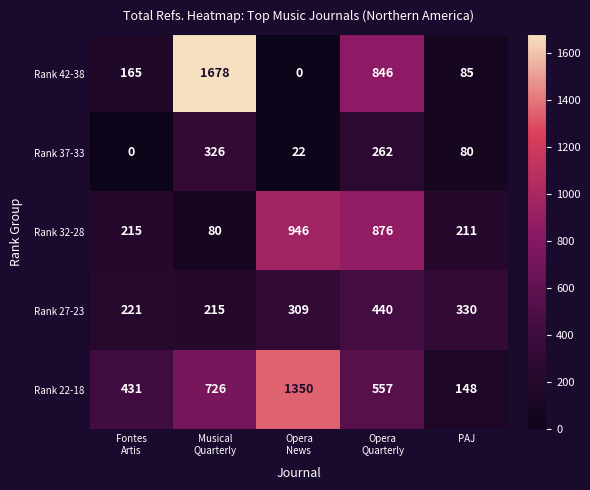

What is the difference between the maximum and second lowest values in the Rank 37-33 series?

304